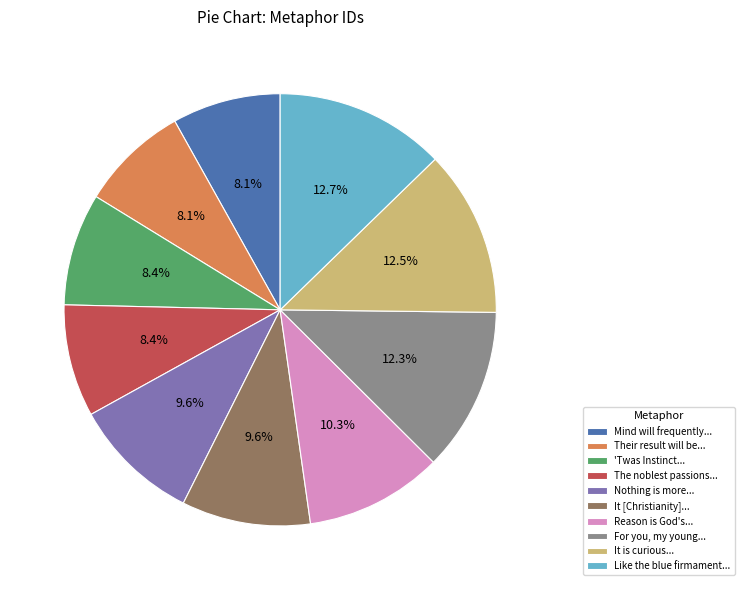

Between It is curious... and 'Twas Instinct..., which is larger?

It is curious...